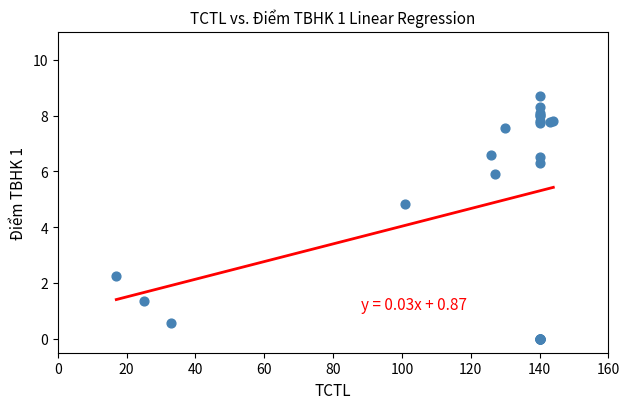

What Y value in the scatter plot is closest to 4?

4.8